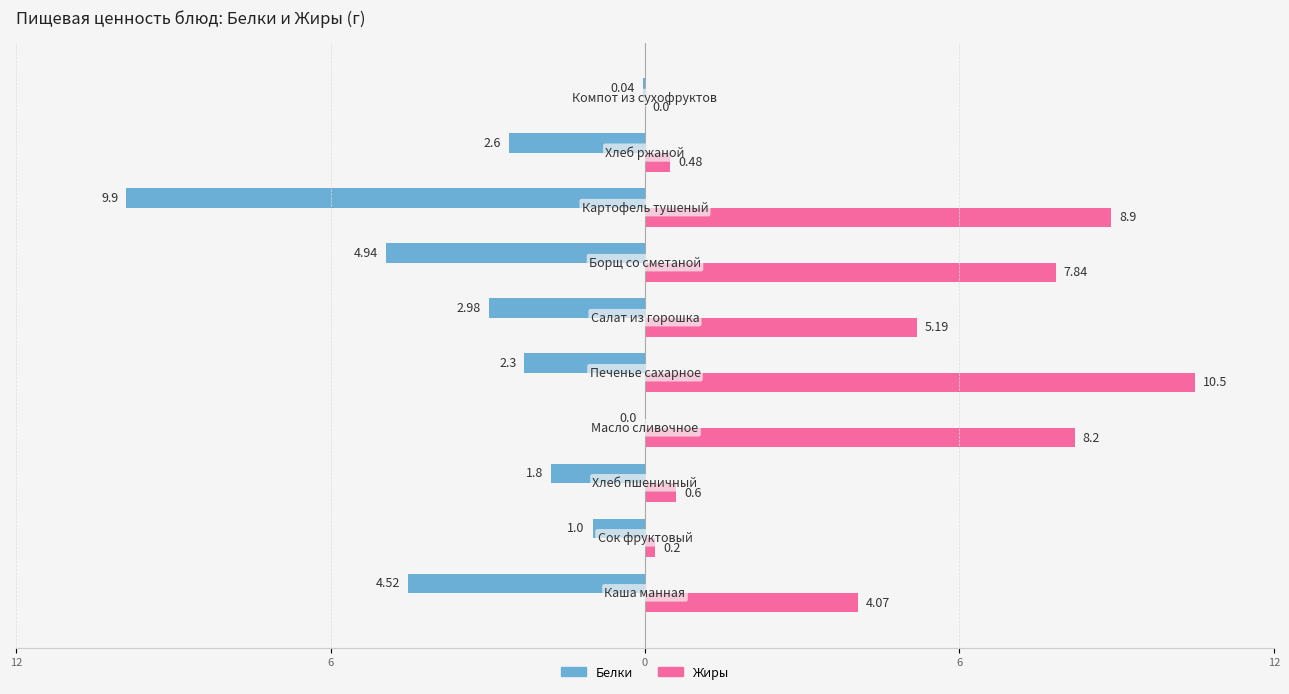

What are all the series names shown in the legend?

Белки, Жиры